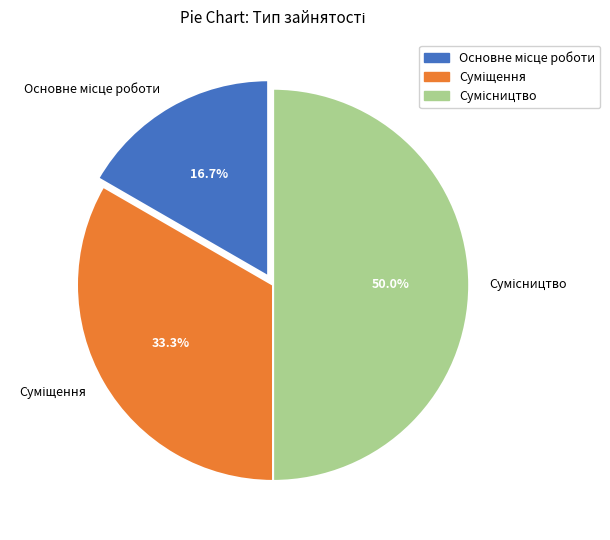

Which slice is the smallest?

Основне місце роботи